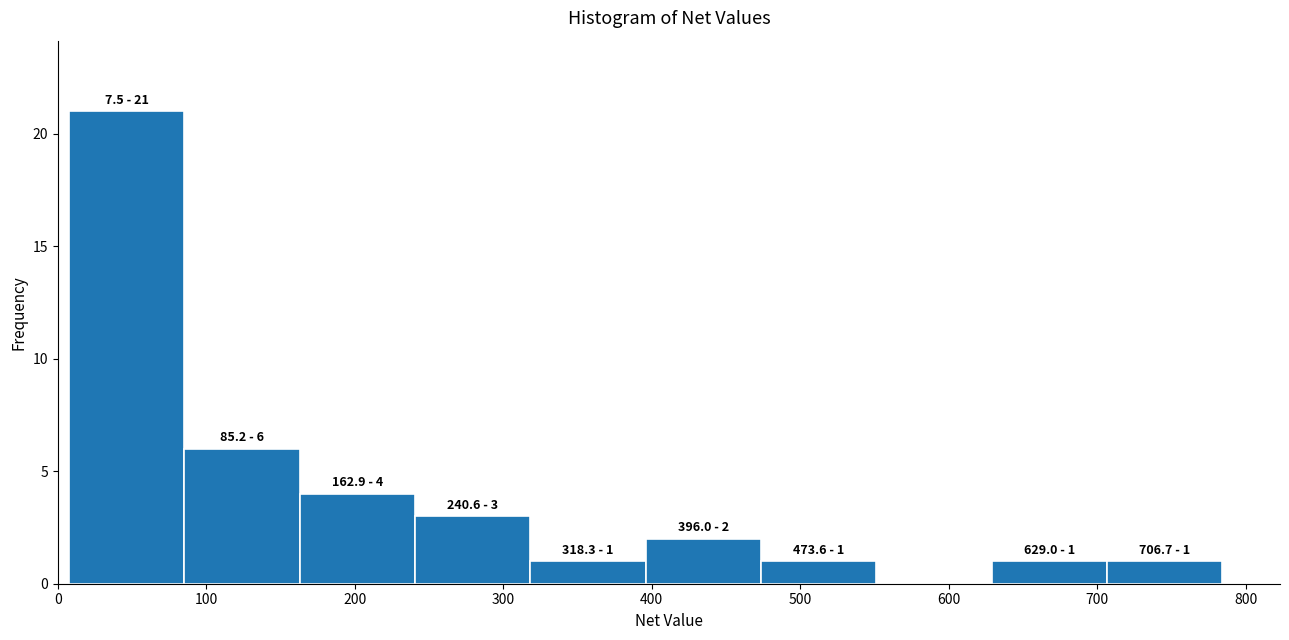

Which range on the x-axis has the tallest bar?

10 to 90